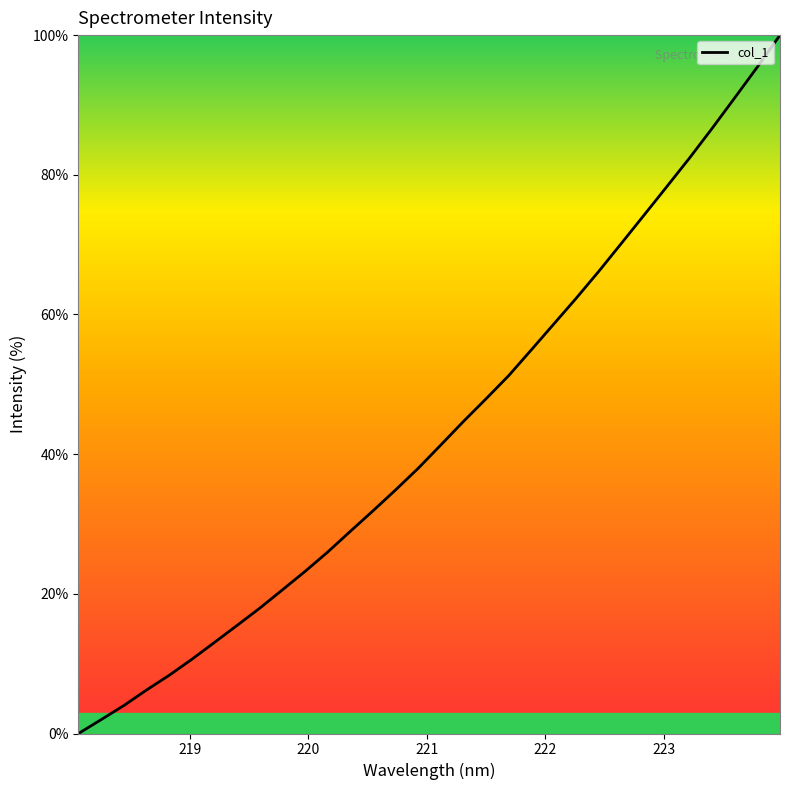

What is the difference between the maximum and minimum values?

100.0